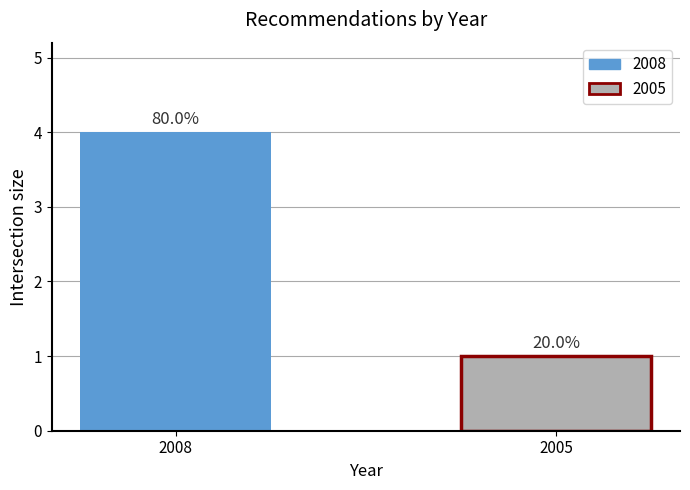

What is the approximate value at 2008?

4